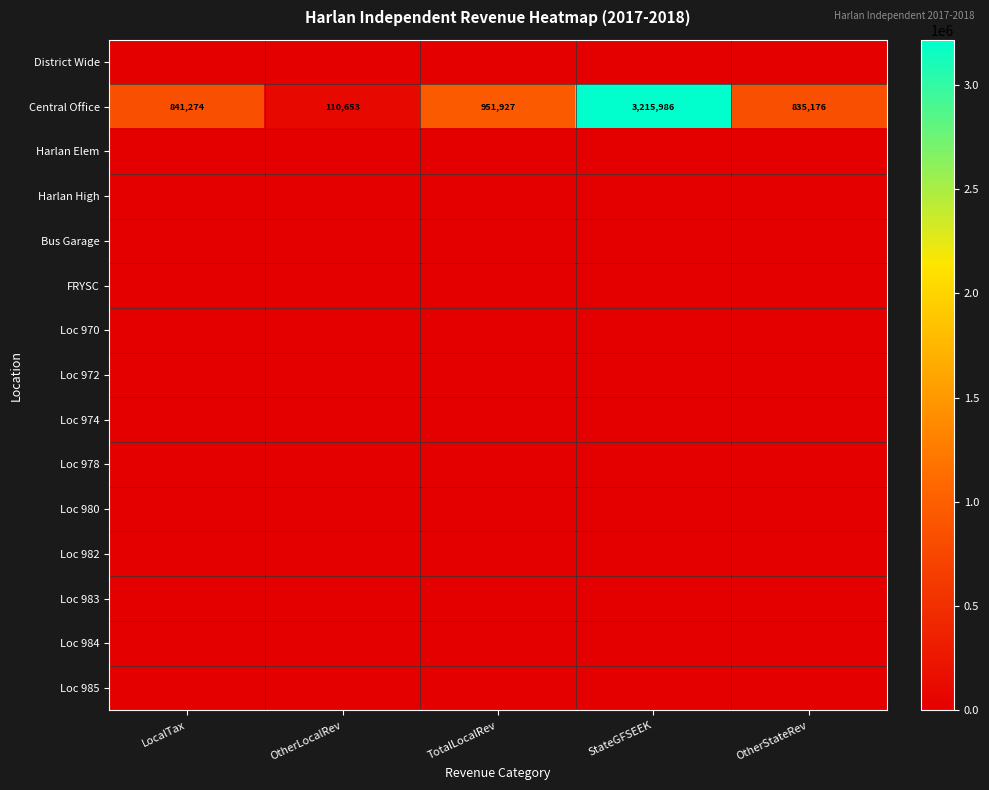

What is the maximum value for Central Office?

3215986